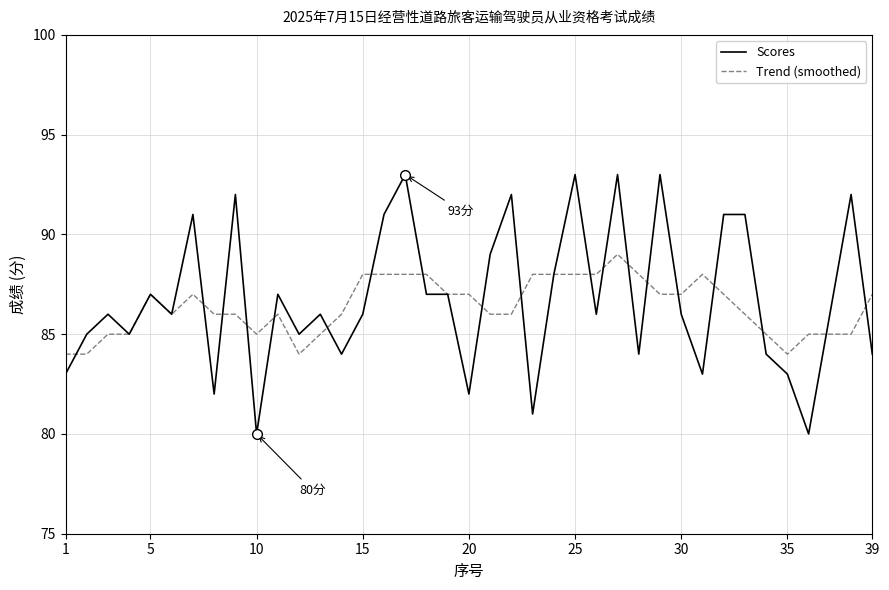

Does the chart display data point markers on the line(s)?

No